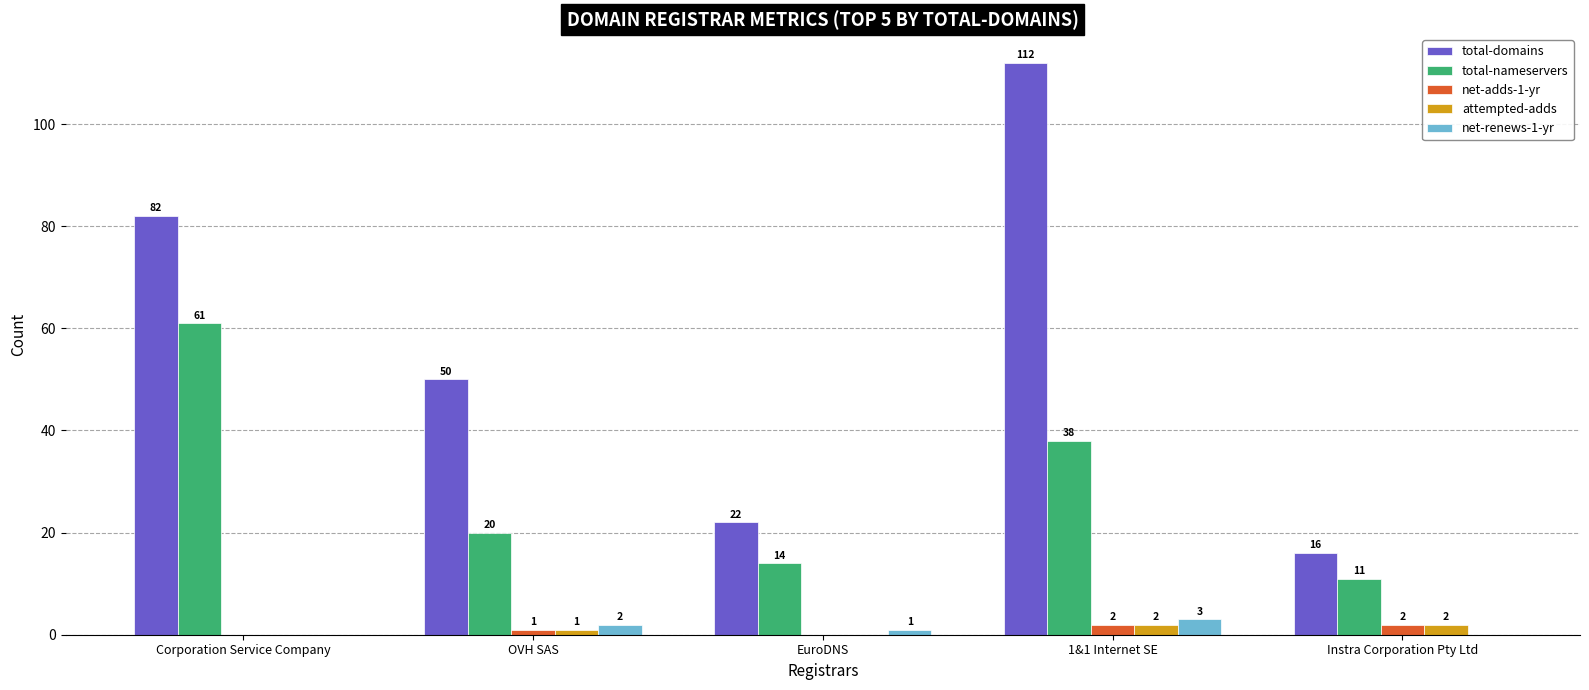

What is the sum of the total-domains values at Corporation Service Company and EuroDNS?

104